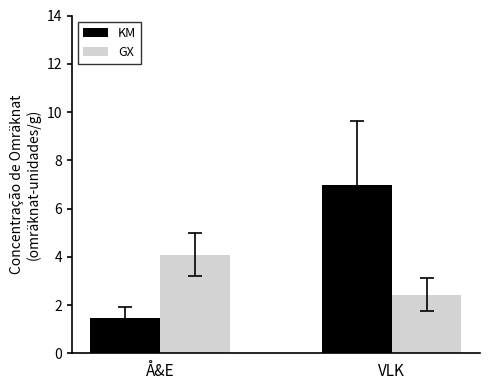

Count the number of categories in the chart.

2